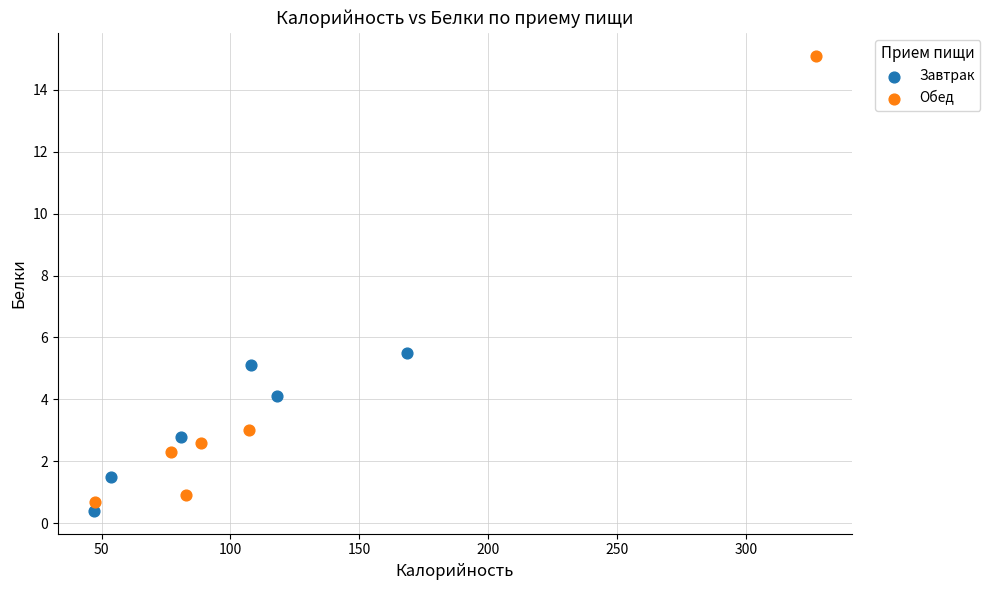

What are all the series names shown in the legend?

Завтрак, Обед